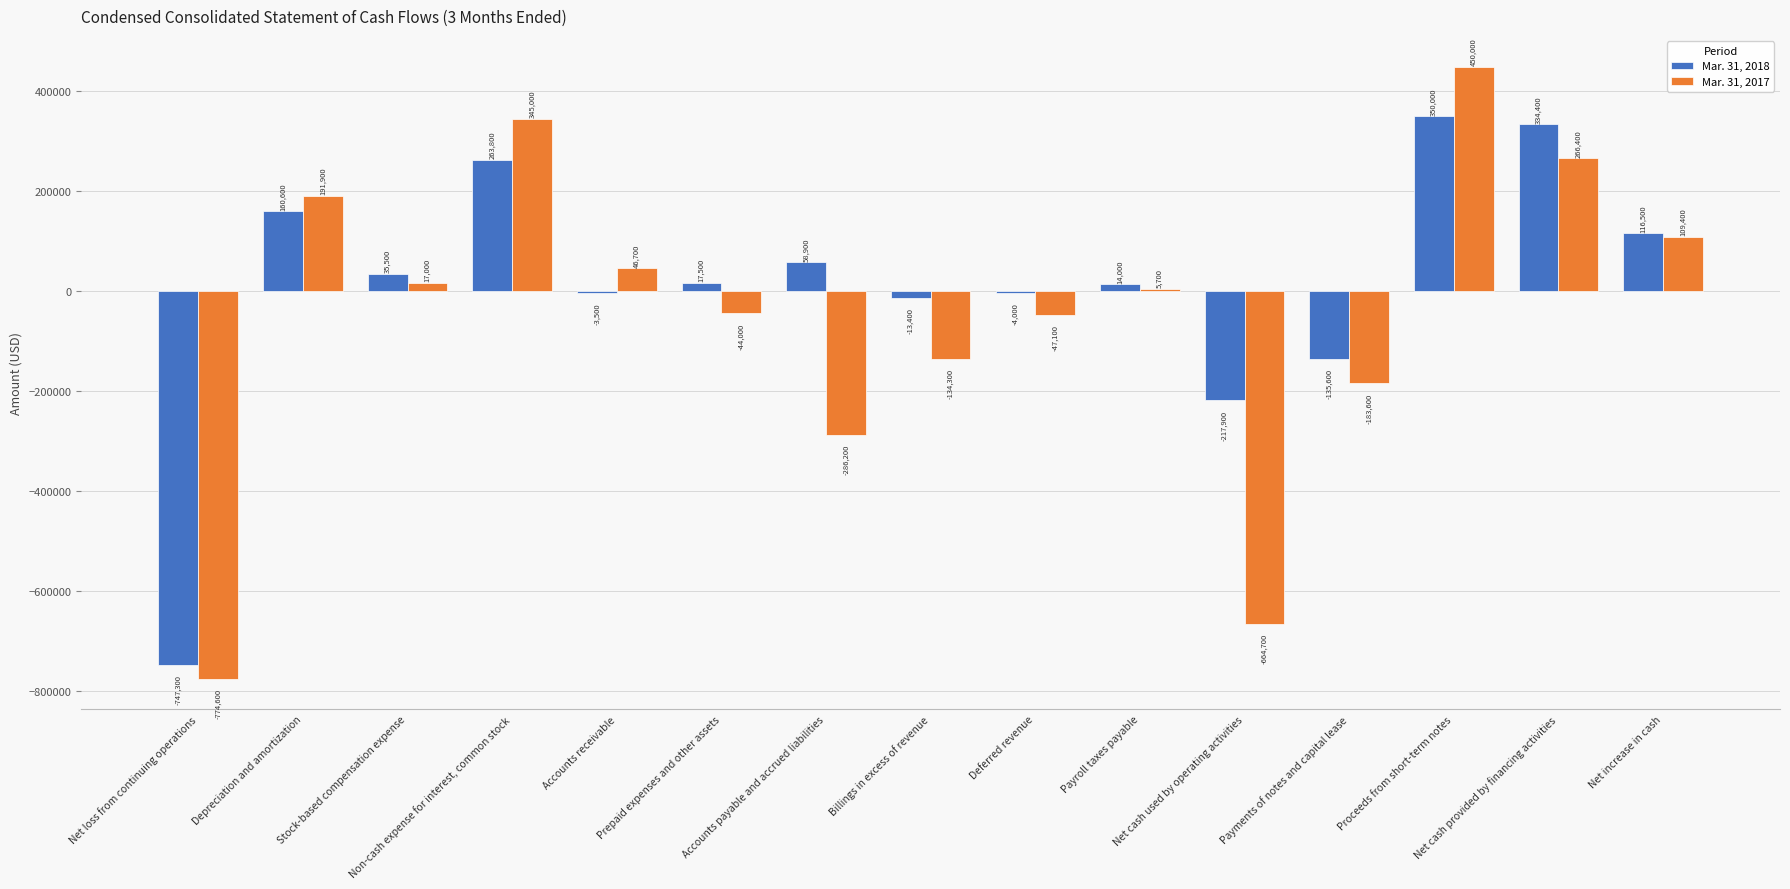

The value of Mar. 31, 2018 at Net cash provided by financing activities is 334400. True or false?

True